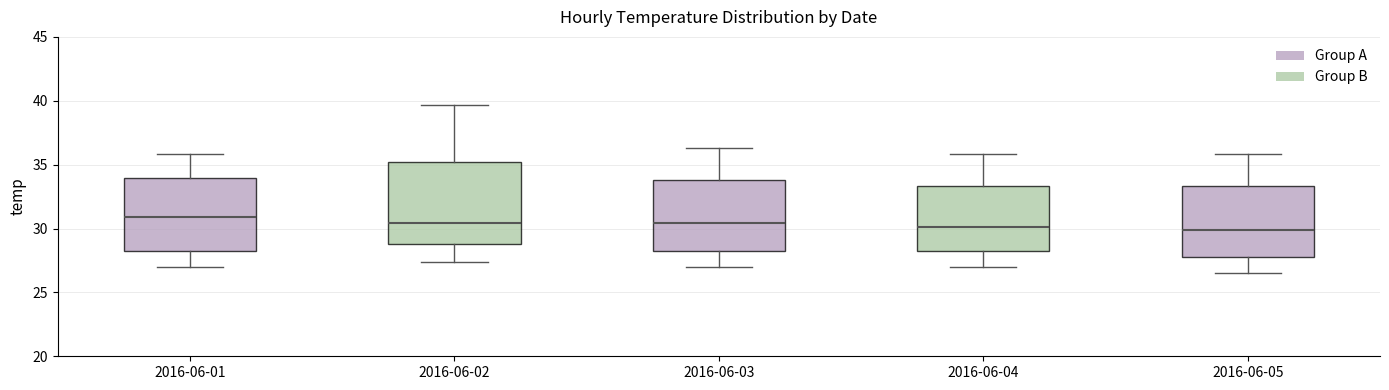

Which box has the highest median line?

2016-06-01